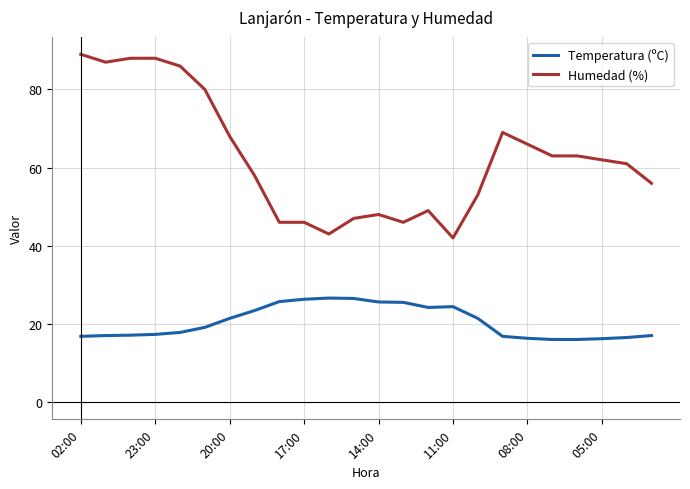

What is the difference between the maximum and minimum values in the Temperatura (ºC) series?

10.6